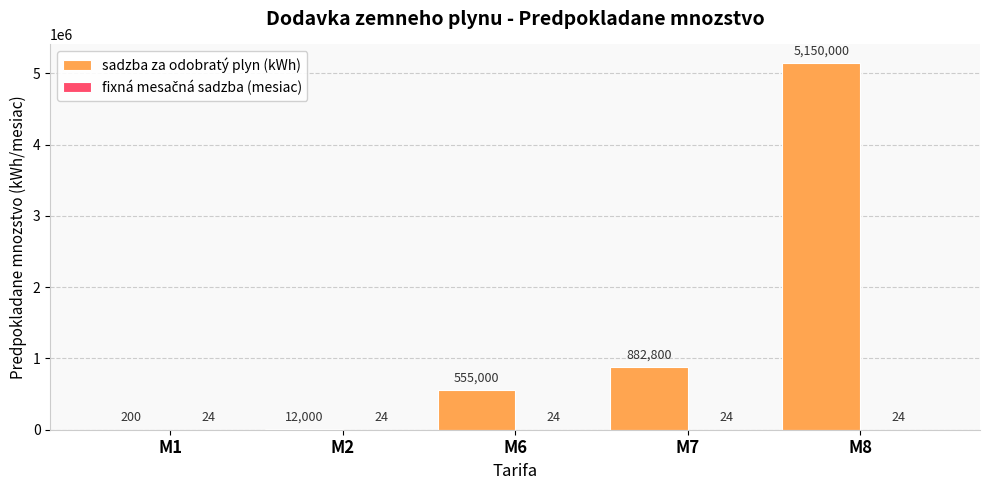

What is the total value across all series at M1?

224